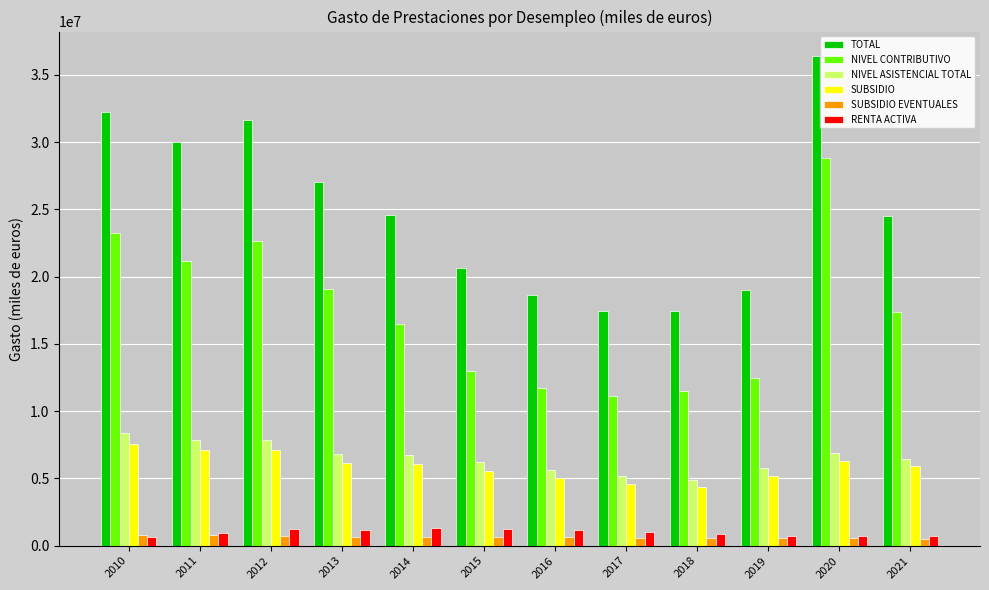

What is the difference between the highest and lowest values at 2020?

35822529.2